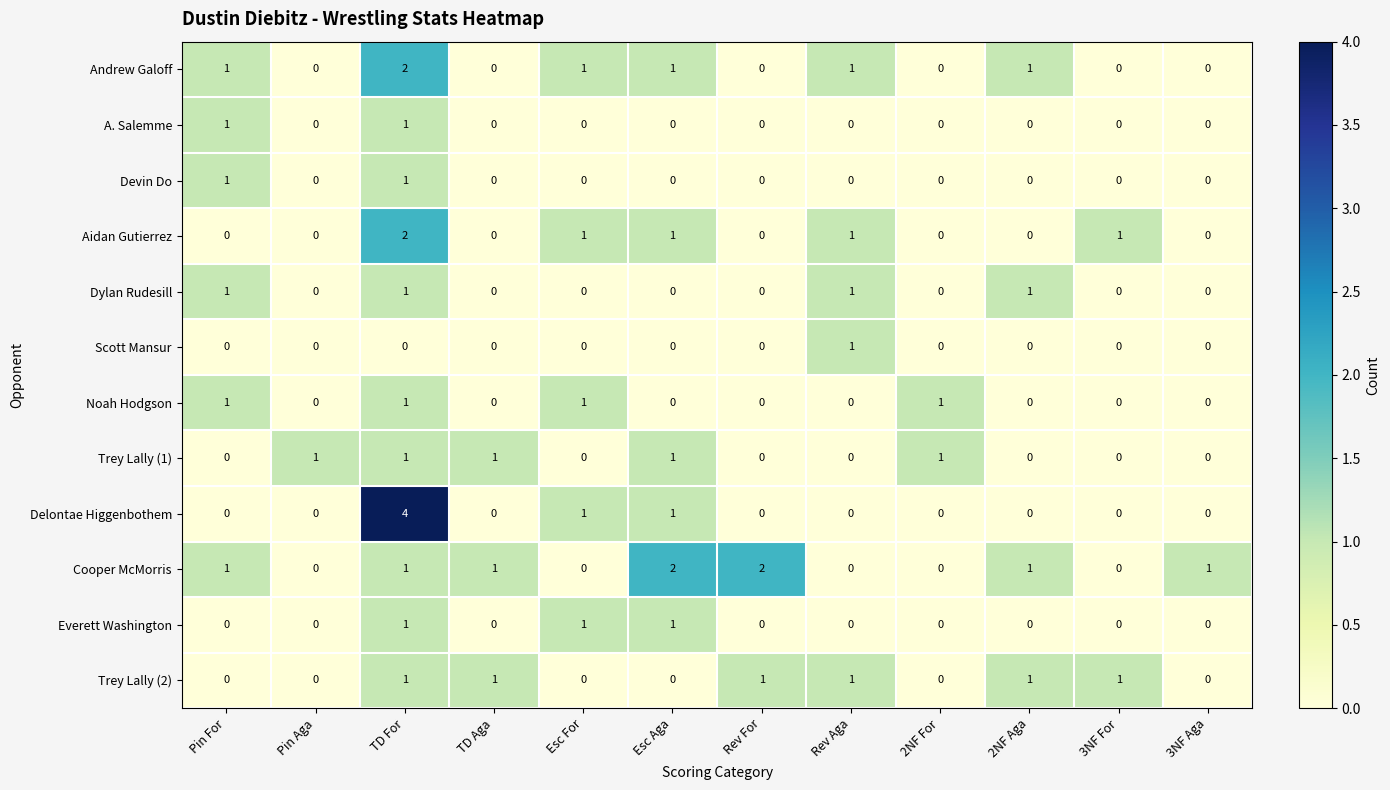

What is the sum of all Aidan Gutierrez values?

6